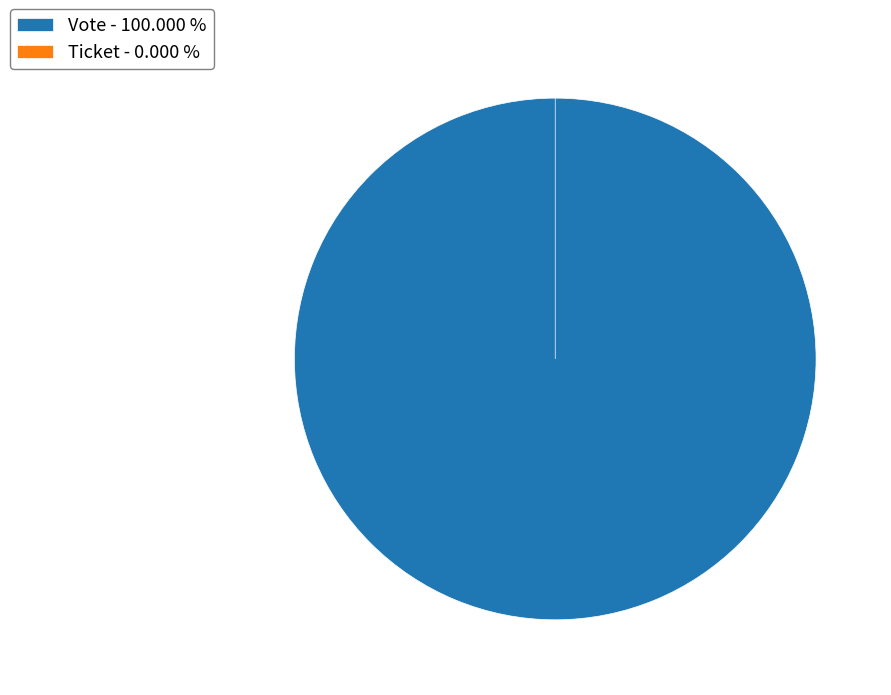

Do Ticket and Vote together represent more than half of the pie?

Yes